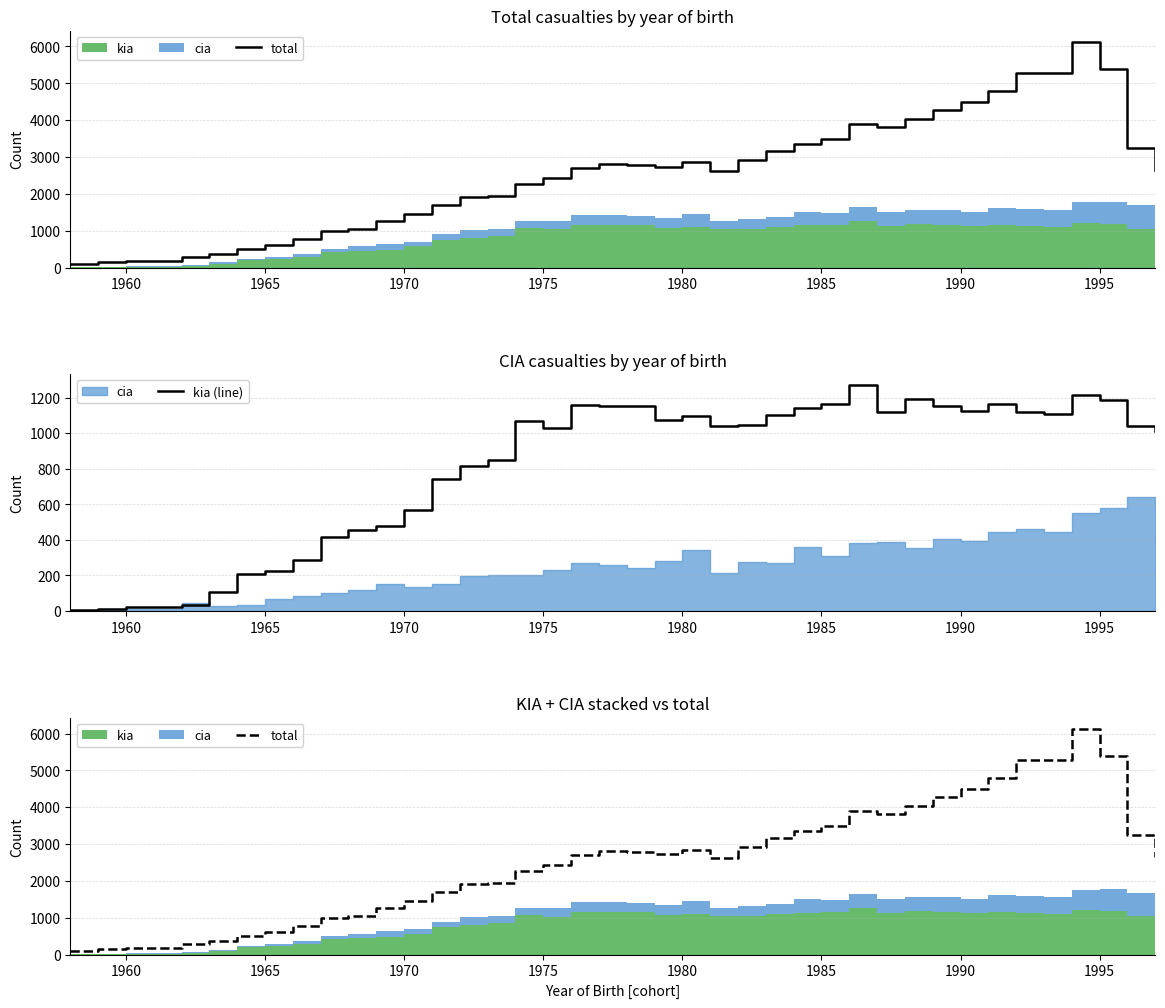

True or false: total and kia (line) cross at least once.

False